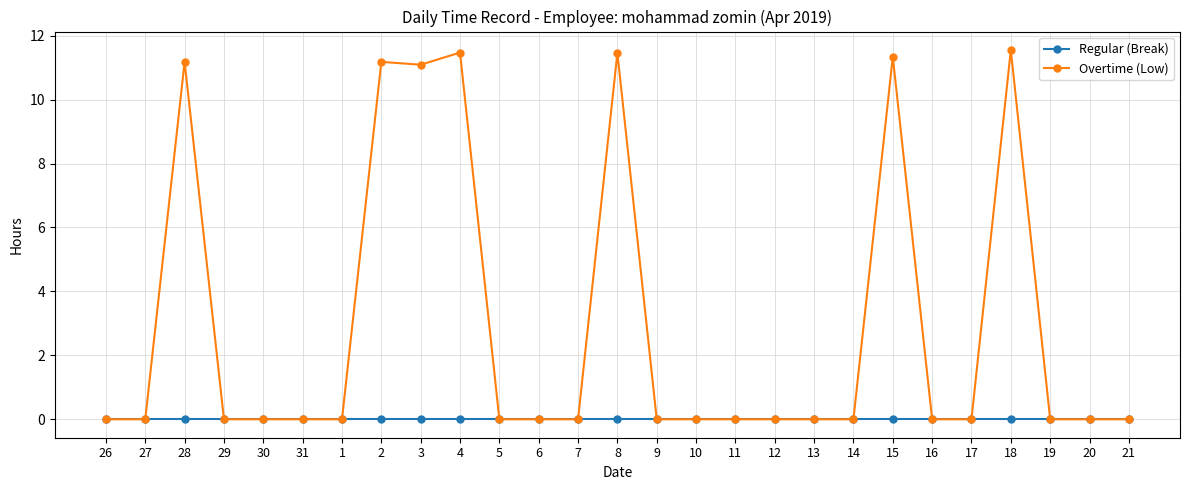

List the series in order of their overall mean, highest first.

Overtime (Low), Regular (Break)